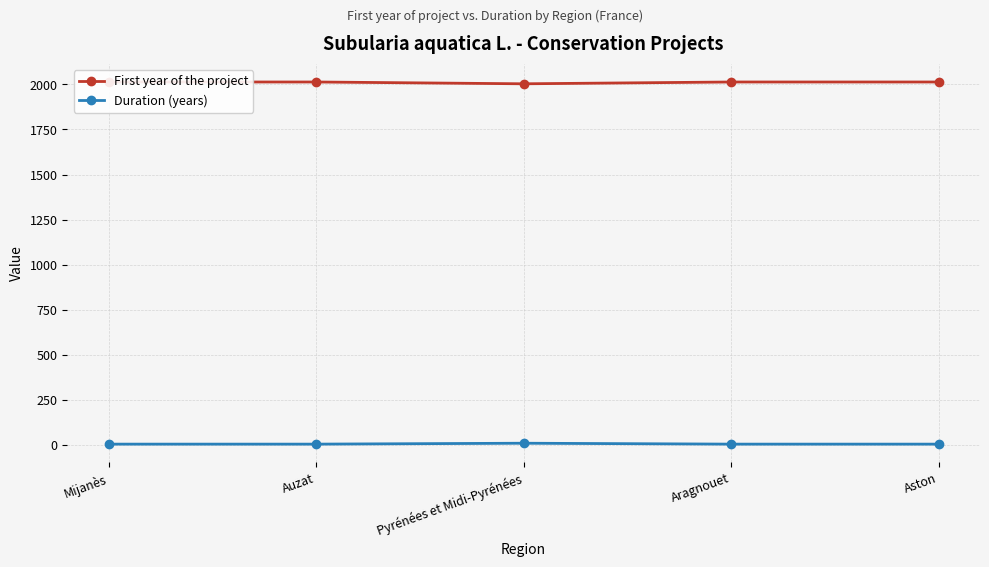

List the series in order of their overall mean, highest first.

First year of the project, Duration (years)